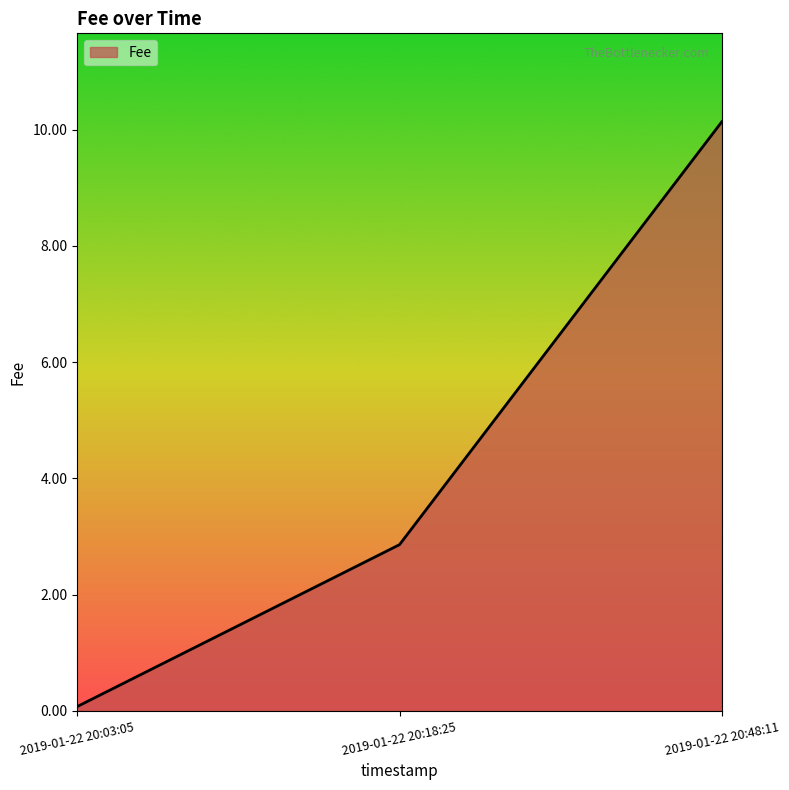

How many lines are shown in the chart?

1